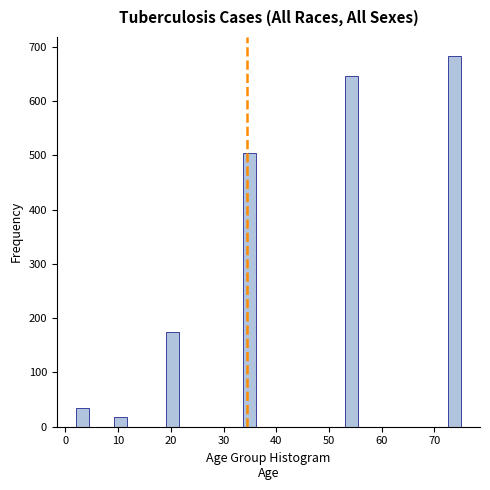

Around what value on the x-axis is the tallest bar? Give the approximate position of its centre, as read against the axis.

74